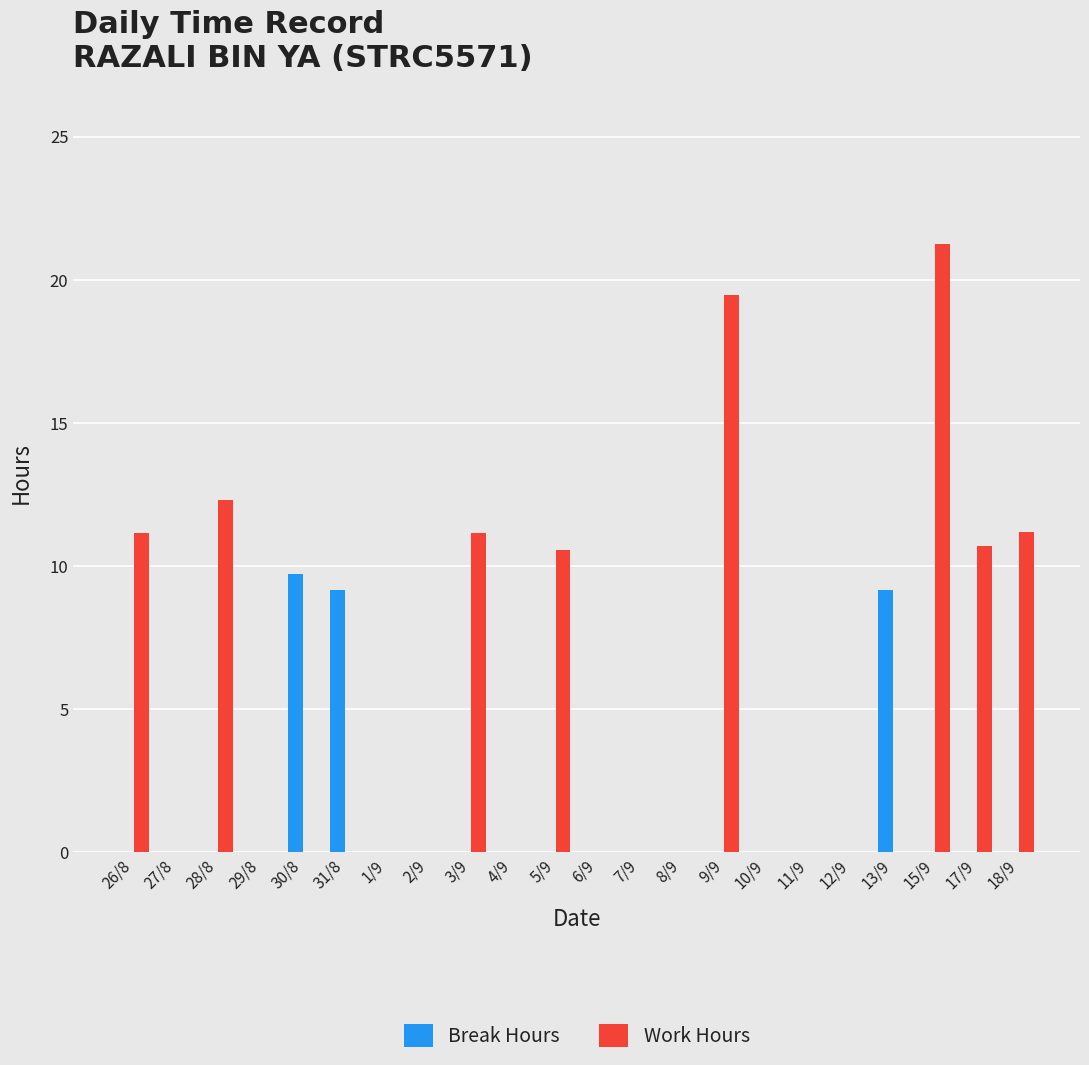

Count the number of categories in the chart.

22